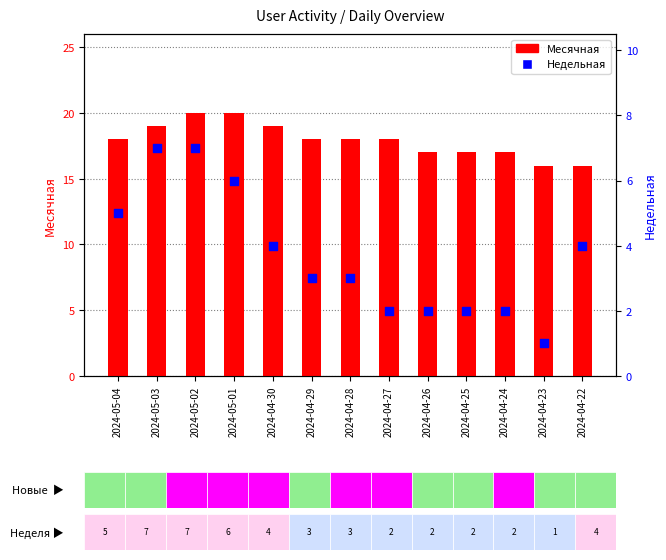

Which series has the largest total across all categories?

Месячная